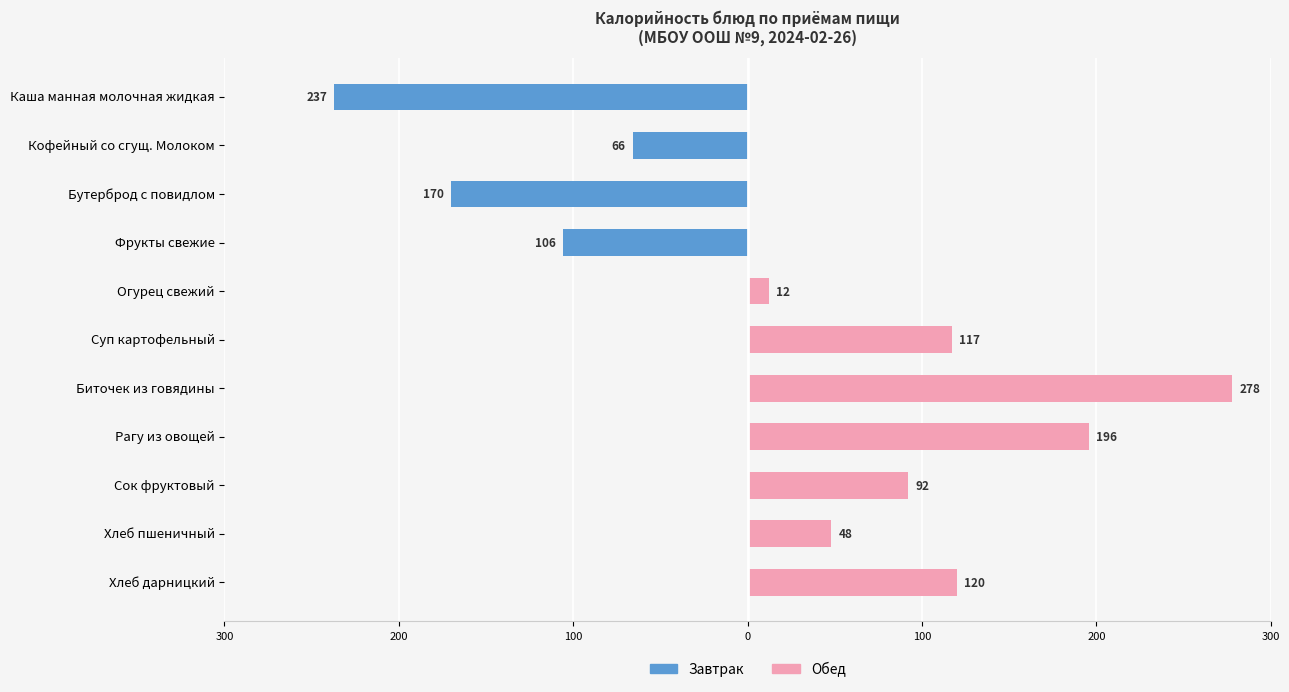

Where is Обед nearest to the value 139?

Хлеб дарницкий